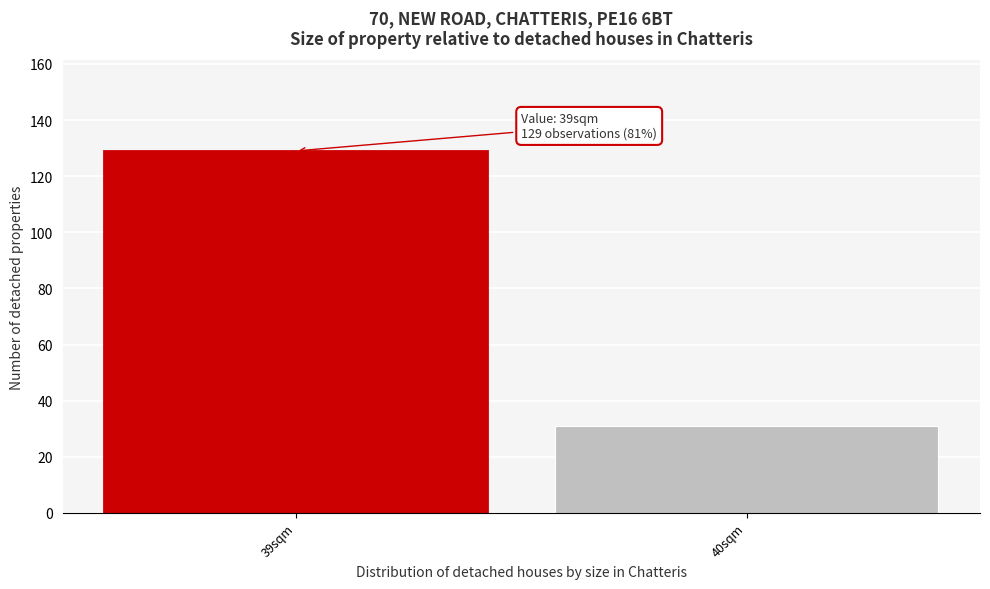

Reading left to right, transcribe all the data shown in this chart.

129	31